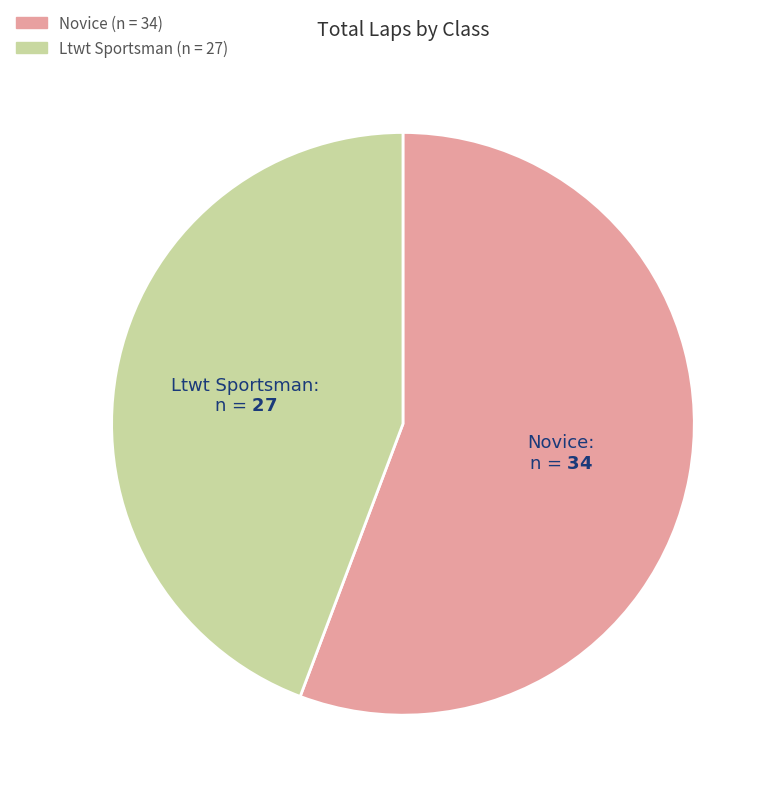

Does any single category account for the majority?

Yes